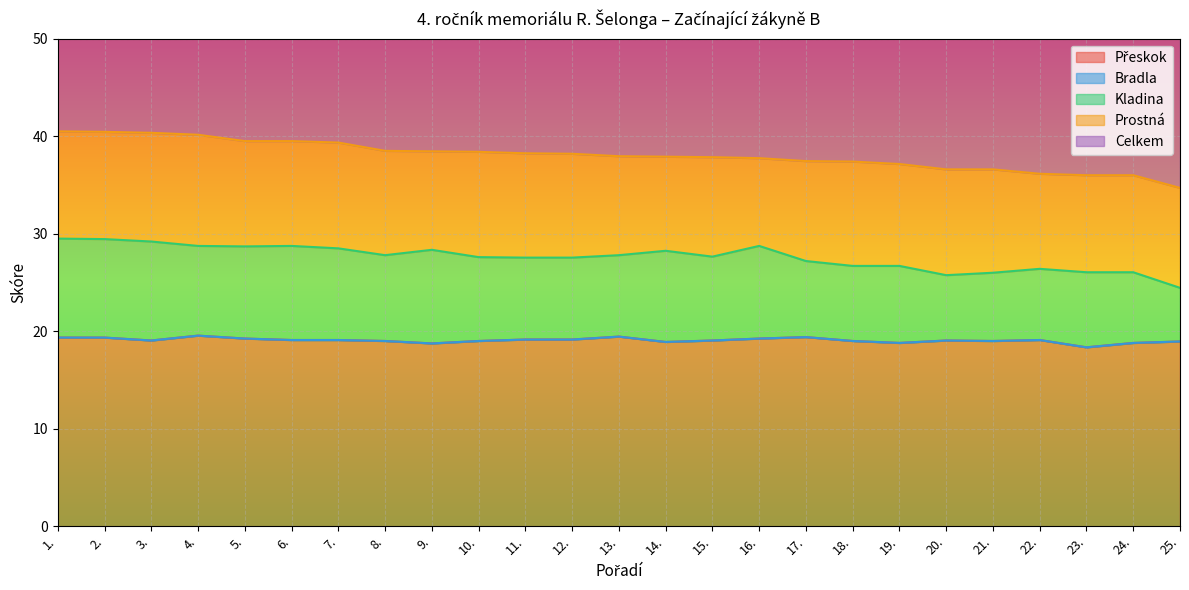

Which label corresponds to the smallest value in the chart?

23.